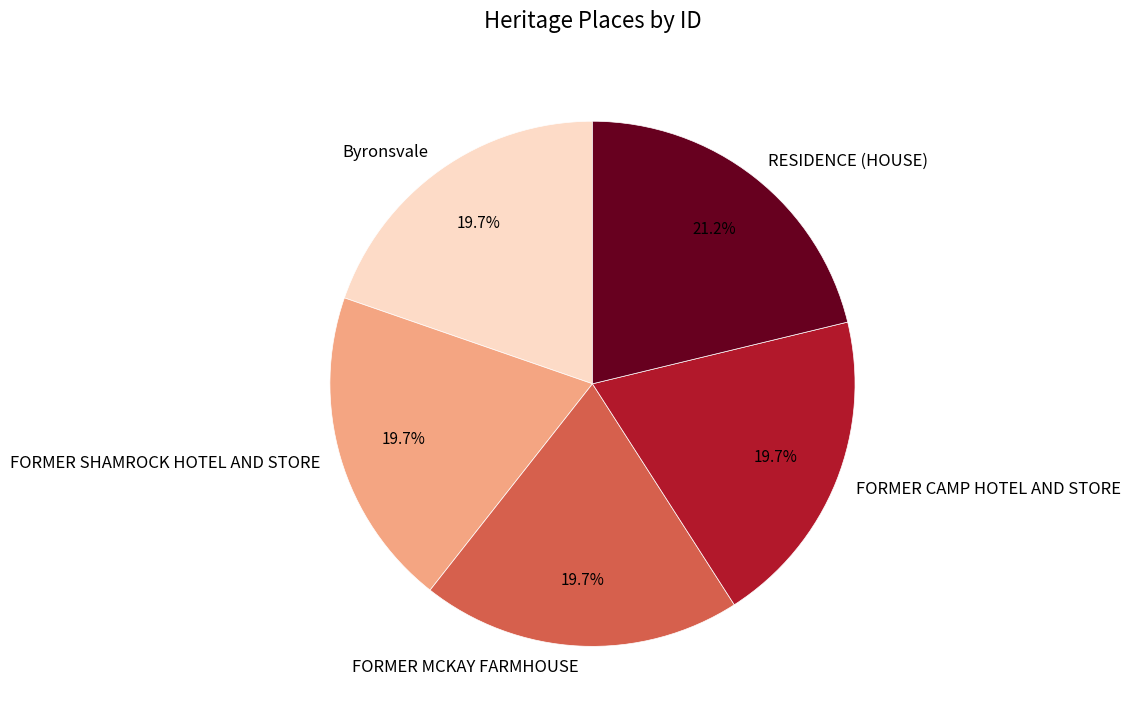

Is it true that Byronsvale is 20% of the pie?

True